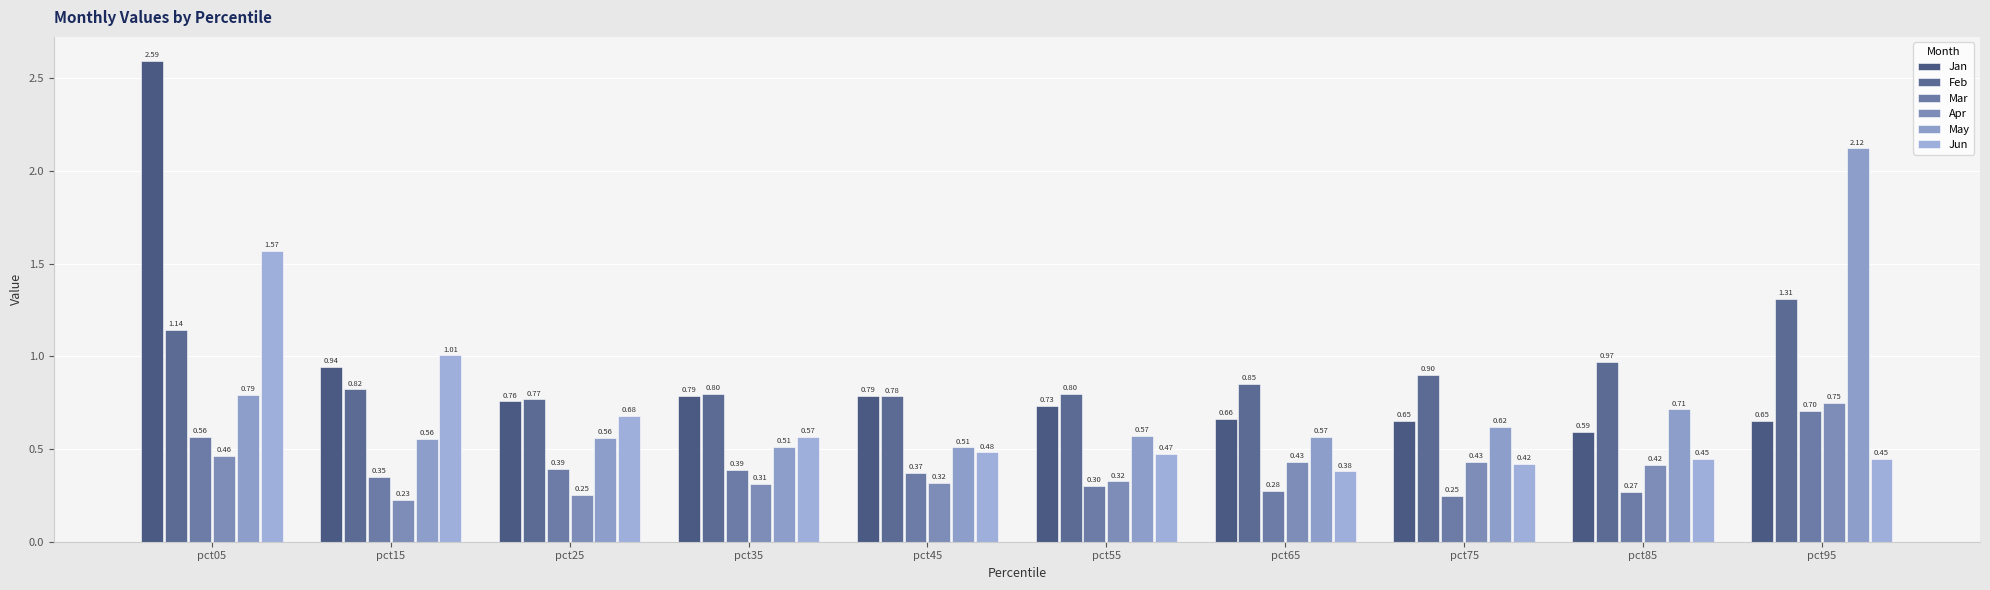

The Jan series shows 0.9 at pct75. True or false?

False